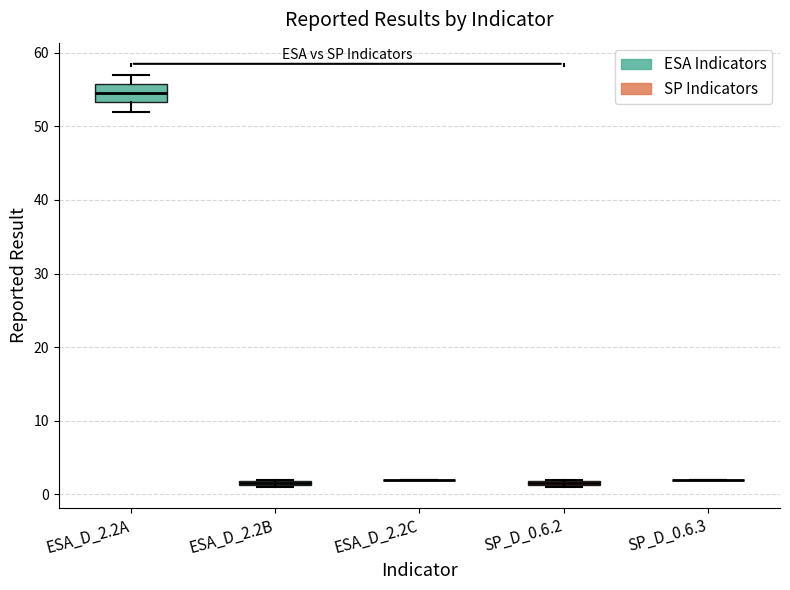

Comparing the boxes themselves (not the whiskers), which one is the tallest?

ESA_D_2.2A